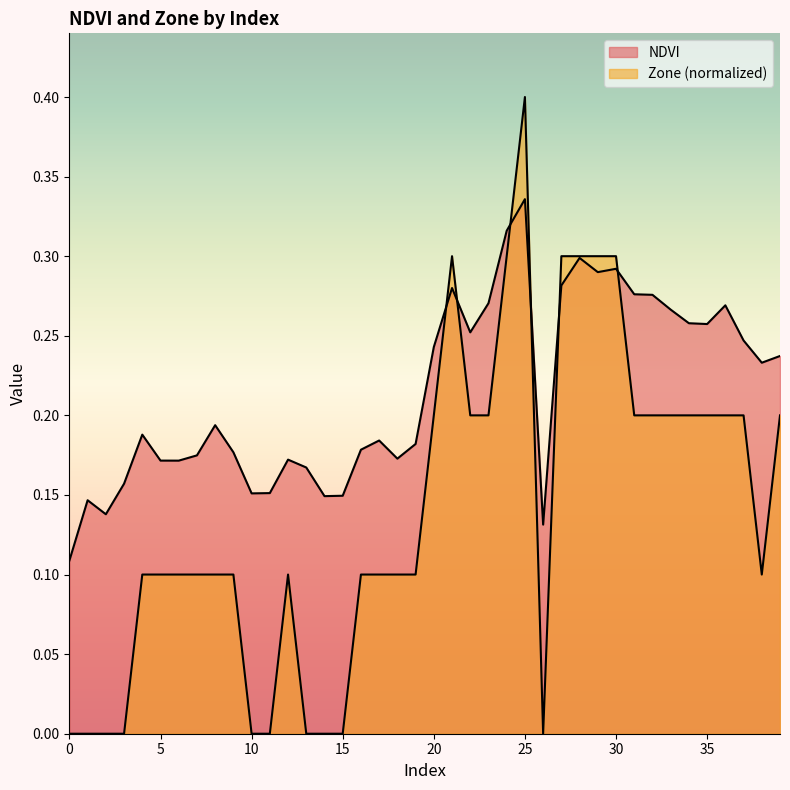

List the series in order of their overall mean, highest first.

NDVI, Zone